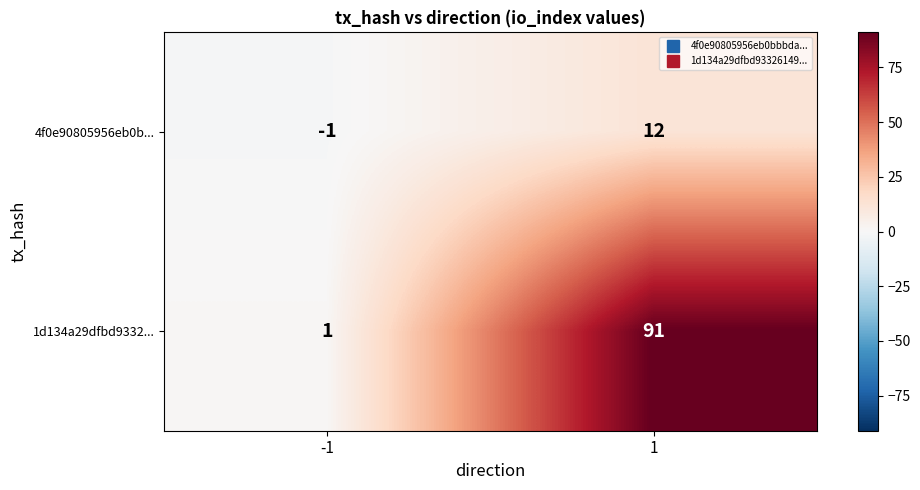

List the series in order of their peak value, highest first.

1d134a29dfbd9332..., 4f0e90805956eb0b...